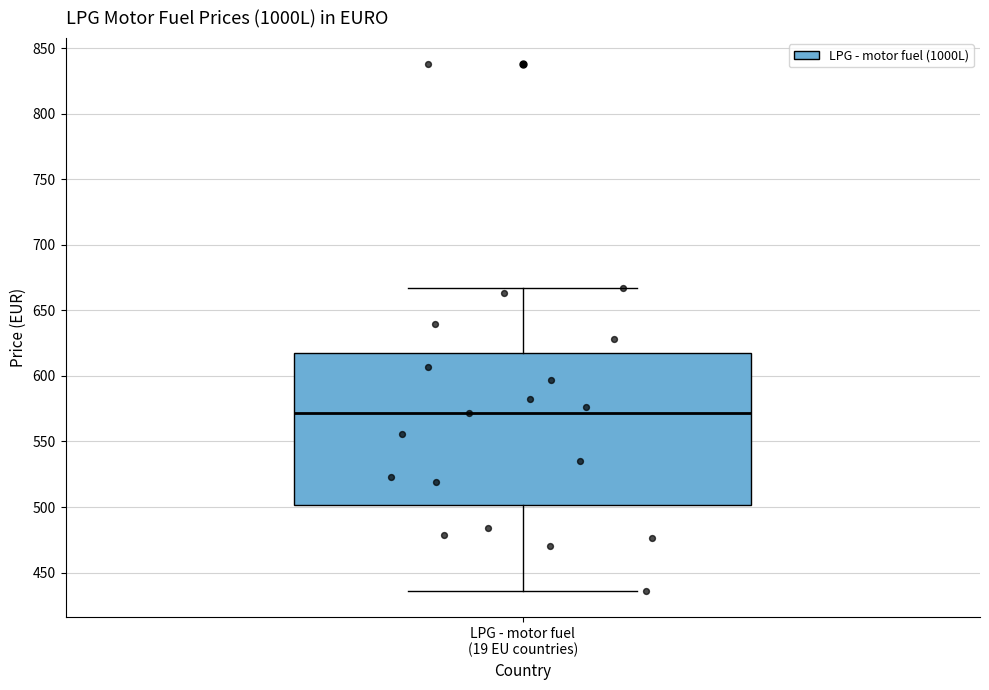

Transcribe this box plot: give where the median line is, the range the box spans, and where the two whiskers end, as read against the y-axis. The values are not printed on the chart, so give them approximately, as read against the axis.

median 570, box 500 to 620, whiskers 435 to 665